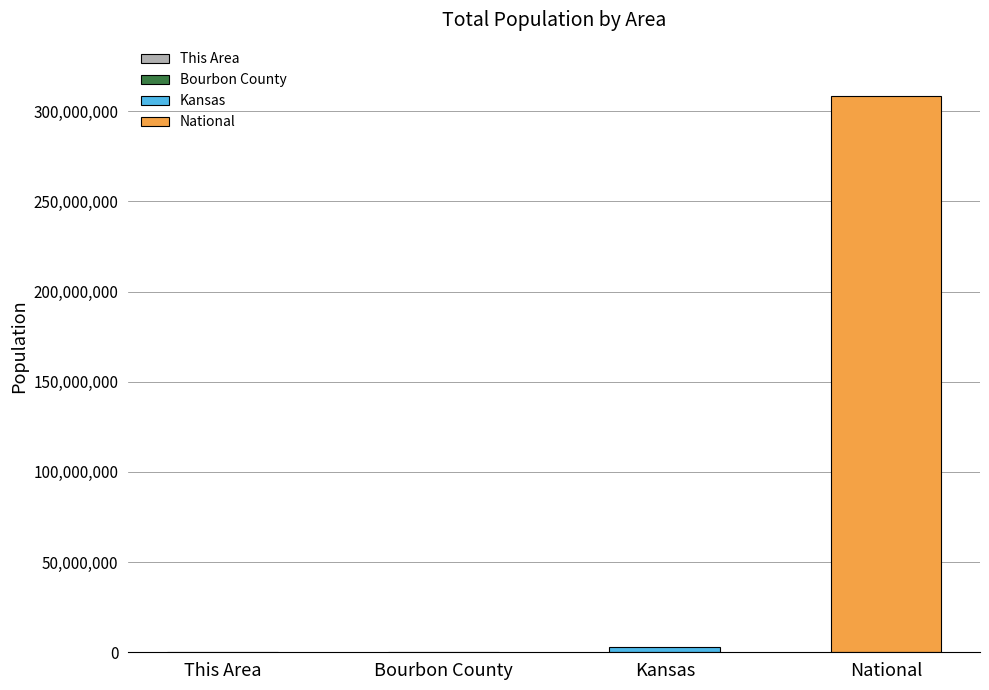

What is the maximum value shown in the chart?

308745538